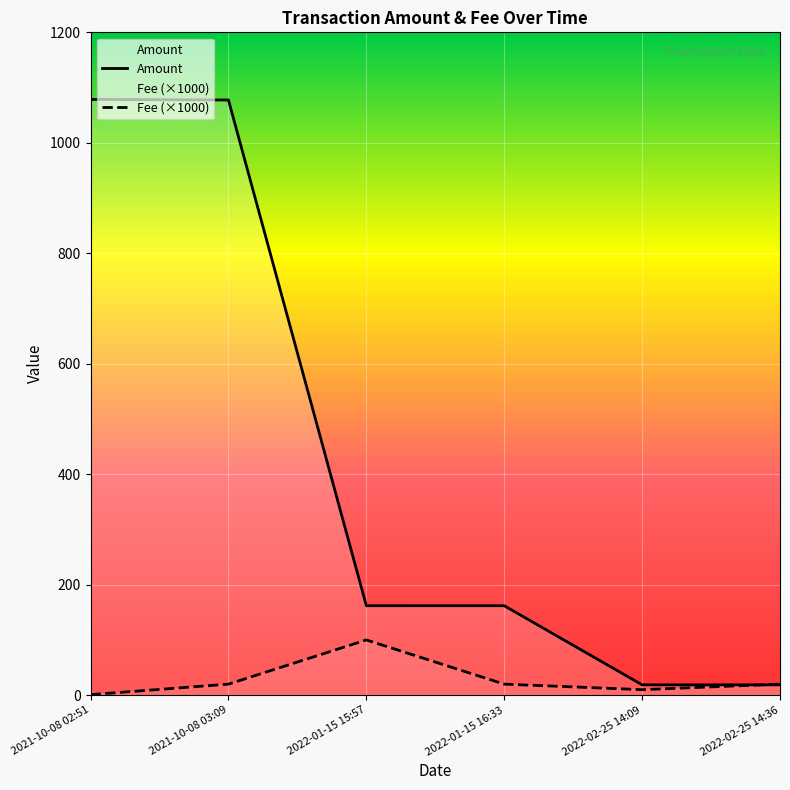

What is the difference between the maximum and minimum values in the Fee series?

0.1